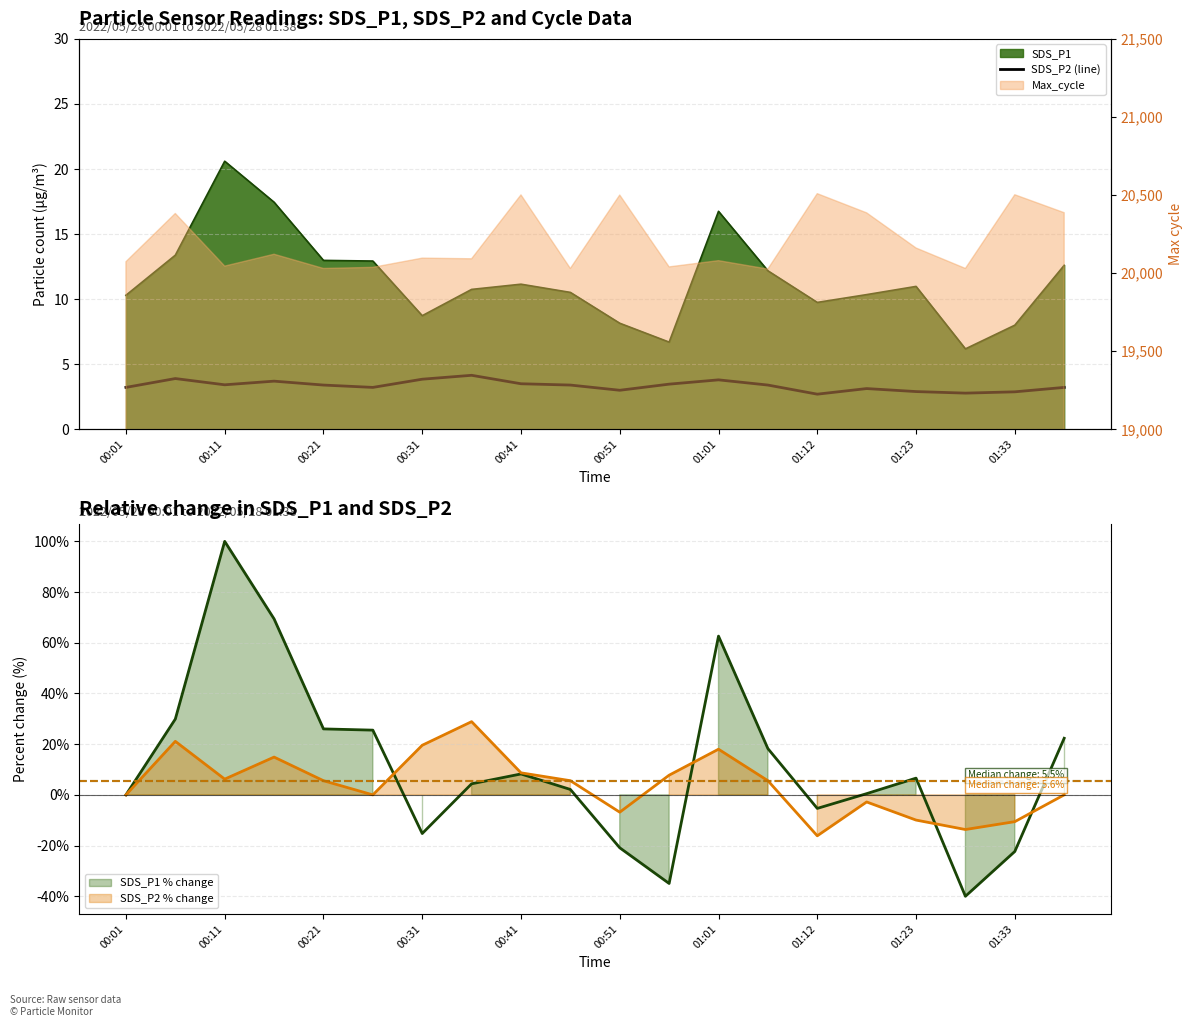

How many data points are less than 3?

4